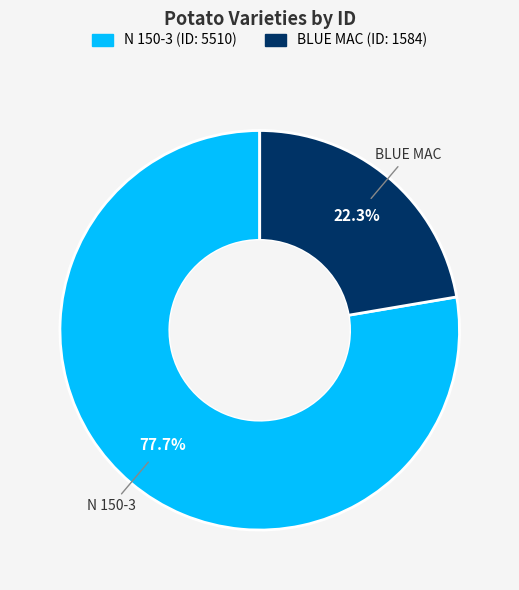

Which category has the smallest portion of the pie?

BLUE MAC